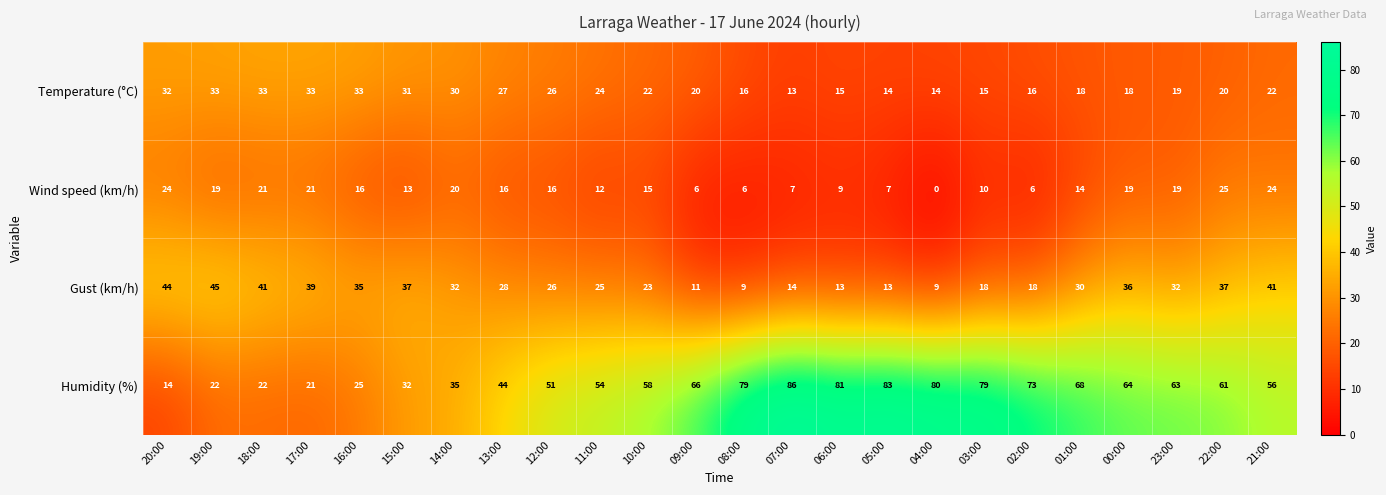

What is the difference between the maximum and minimum values in the Temperature (°C) series?

20